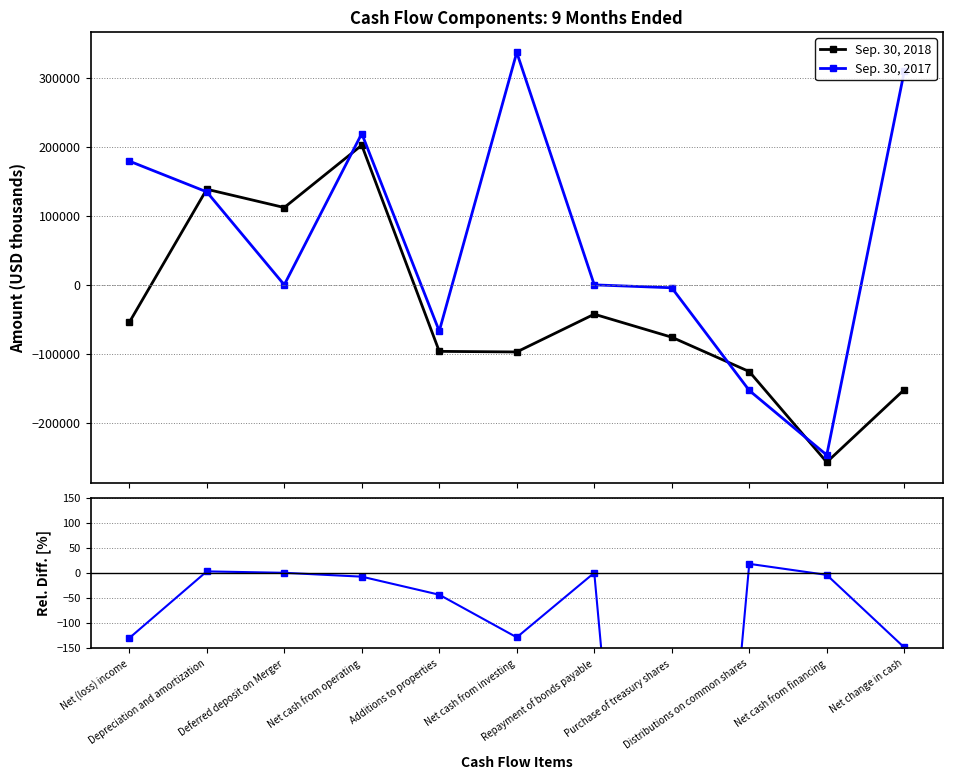

Reading left to right, list all the values displayed in this chart.

Sep. 30, 2018: Net (loss) income=-54463.0	Depreciation and amortization=138490.0	Deferred deposit on Merger=112000.0	Net cash from operating=202287.0	Additions to properties=-96351.0	Net cash from investing=-97197.0	Repayment of bonds payable=-42500.0	Purchase of treasury shares=-75846.0	Distributions on common shares=-125623.0	Net cash from financing=-256859.0	Net change in cash=-151769.0
Sep. 30, 2017: Net (loss) income=179272.0	Depreciation and amortization=134684.0	Deferred deposit on Merger=0.0	Net cash from operating=219138.0	Additions to properties=-67023.0	Net cash from investing=336699.0	Repayment of bonds payable=0.0	Purchase of treasury shares=-4241.0	Distributions on common shares=-152983.0	Net cash from financing=-246585.0	Net change in cash=309252.0
Rel. Diff.: Net (loss) income=-130.4	Depreciation and amortization=2.8	Deferred deposit on Merger=0.0	Net cash from operating=-7.7	Additions to properties=-43.8	Net cash from investing=-128.9	Repayment of bonds payable=0.0	Purchase of treasury shares=-1688.4	Distributions on common shares=17.9	Net cash from financing=-4.2	Net change in cash=-149.1